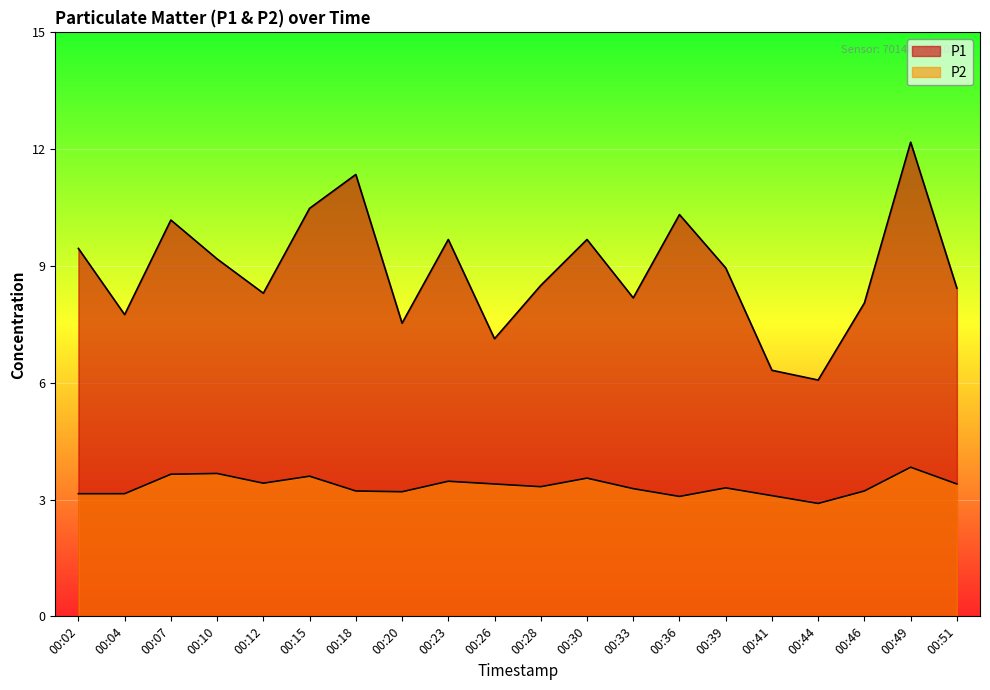

What is the total value across all series at 00:33?

11.5